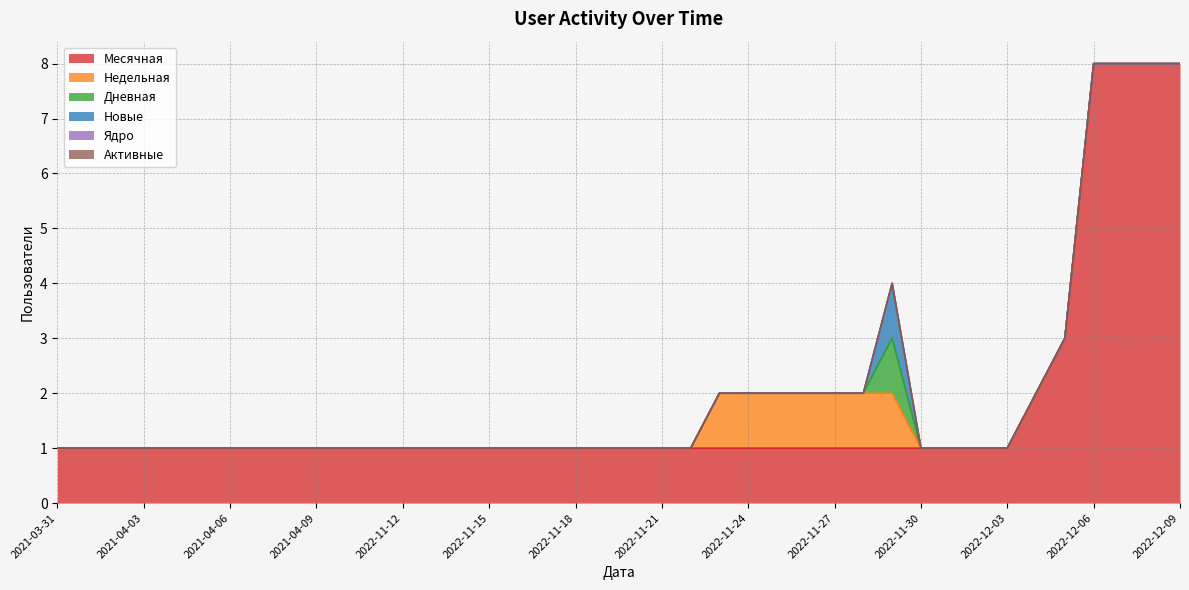

Count the number of data series in this chart.

6